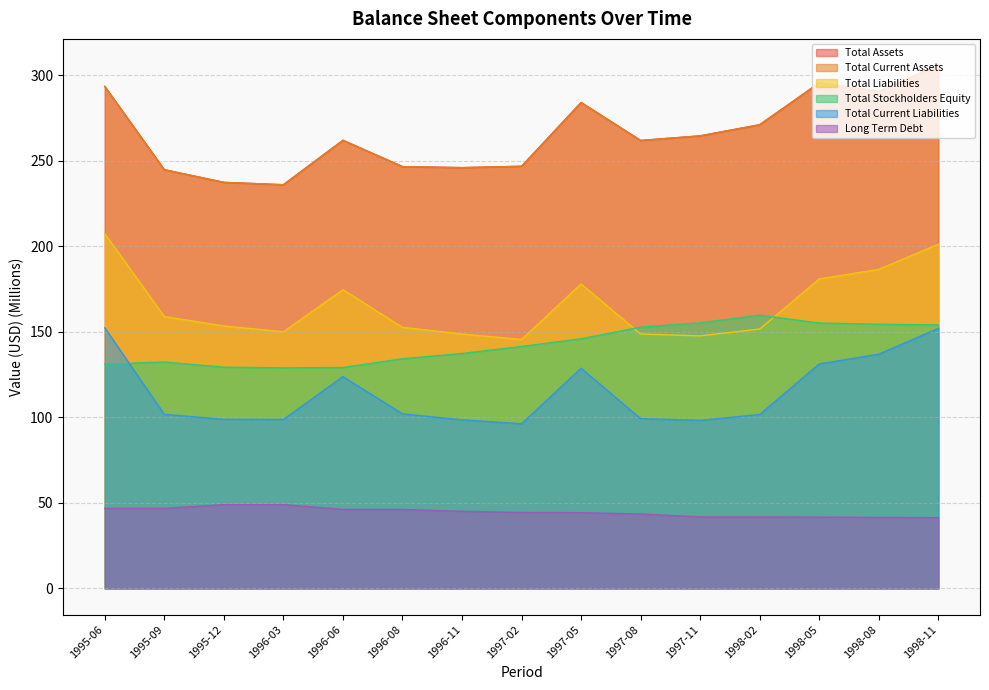

Reading left to right, what are all the values shown in this chart?

Total Assets: 1995-06=293.6	1995-09=244.9	1995-12=237.5	1996-03=236.1	1996-06=262.1	1996-08=246.7	1996-11=246.1	1997-02=246.9	1997-05=284.2	1997-08=262.0	1997-11=264.7	1998-02=271.2	1998-05=295.7	1998-08=290.7	1998-11=306.1
Total Current Assets: 1995-06=293.6	1995-09=244.9	1995-12=237.5	1996-03=236.1	1996-06=262.1	1996-08=246.7	1996-11=246.1	1997-02=246.9	1997-05=284.2	1997-08=262.0	1997-11=264.7	1998-02=271.2	1998-05=295.7	1998-08=290.7	1998-11=306.1
Total Liabilities: 1995-06=207.5	1995-09=159.0	1995-12=153.5	1996-03=150.1	1996-06=174.7	1996-08=152.7	1996-11=148.8	1997-02=145.6	1997-05=178.1	1997-08=148.8	1997-11=147.7	1998-02=151.7	1998-05=181.0	1998-08=186.6	1998-11=201.3
Total Stockholders Equity: 1995-06=131.2	1995-09=132.4	1995-12=129.4	1996-03=129.0	1996-06=129.2	1996-08=134.3	1996-11=137.4	1997-02=141.5	1997-05=146.0	1997-08=152.8	1997-11=155.3	1998-02=159.8	1998-05=155.2	1998-08=154.5	1998-11=154.1
Total Current Liabilities: 1995-06=152.4	1995-09=101.8	1995-12=98.9	1996-03=98.8	1996-06=123.9	1996-08=102.1	1996-11=98.6	1997-02=96.3	1997-05=128.8	1997-08=99.3	1997-11=98.3	1998-02=101.7	1998-05=131.3	1998-08=137.0	1998-11=152.1
Long Term Debt: 1995-06=46.8	1995-09=46.8	1995-12=49.0	1996-03=49.0	1996-06=46.2	1996-08=46.2	1996-11=45.1	1997-02=44.4	1997-05=44.3	1997-08=43.5	1997-11=41.8	1998-02=41.8	1998-05=41.7	1998-08=41.5	1998-11=41.4